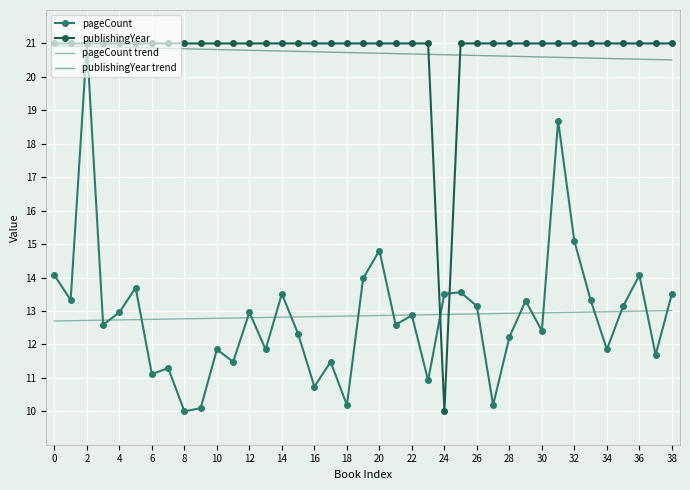

What is the minimum value shown in the chart?

10.0